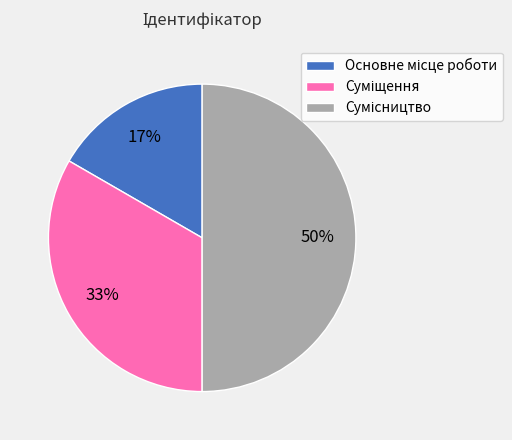

To the nearest percent, what is the difference between the largest and smallest slice percentages?

33%